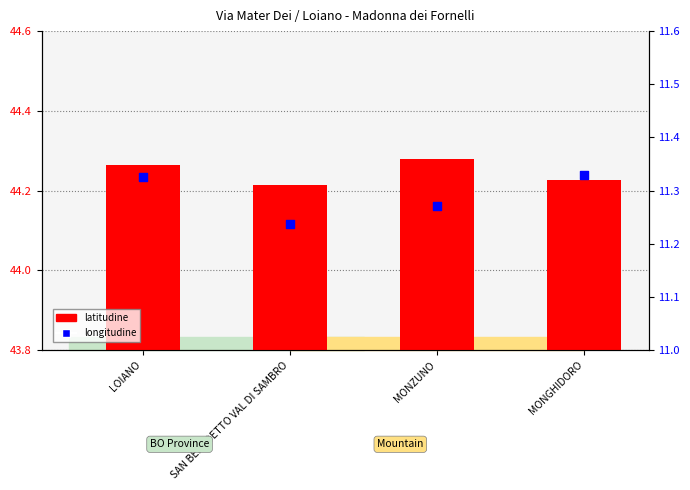

At how many categories does at least one series exceed 13?

4